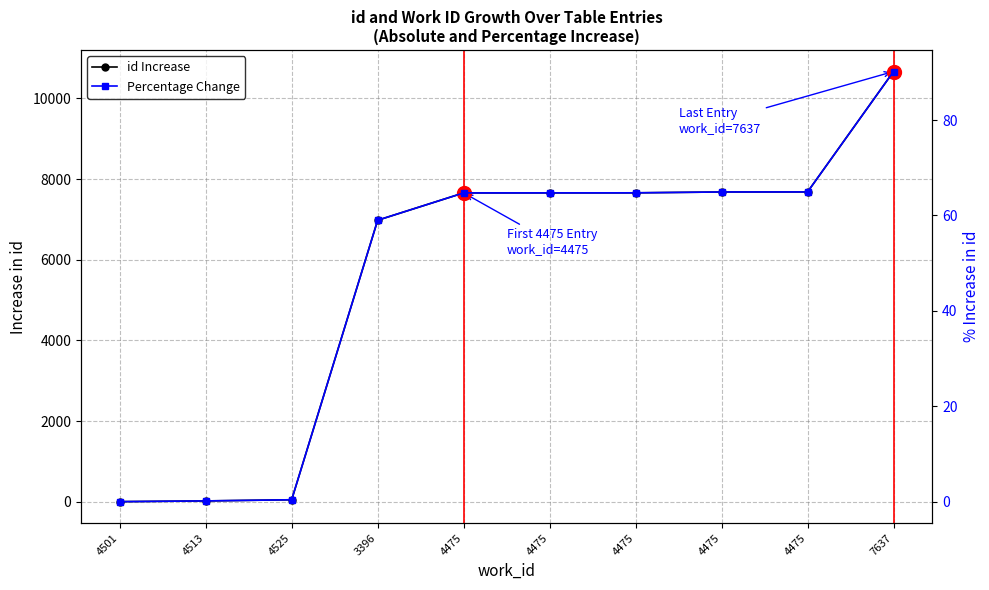

Which series changed the most between 4475 and 4475?

id Increase